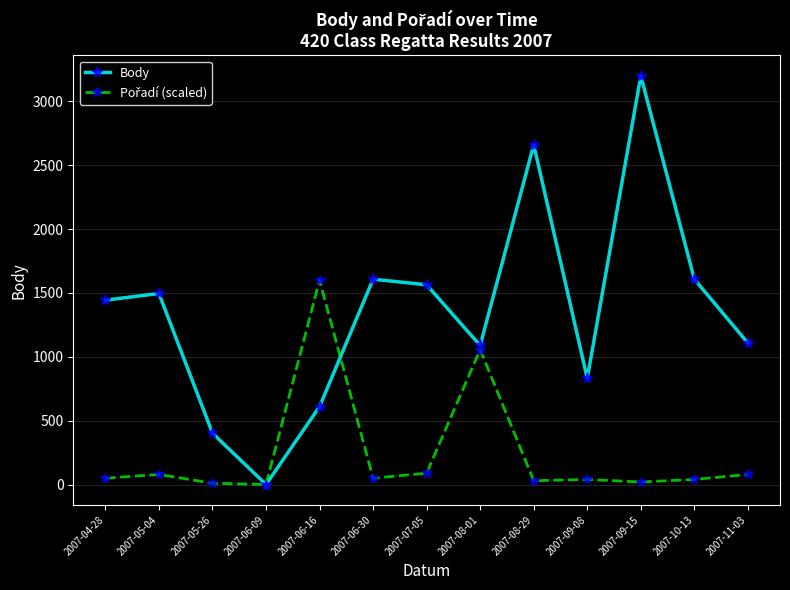

How many values in the Body series are below 1444?

6